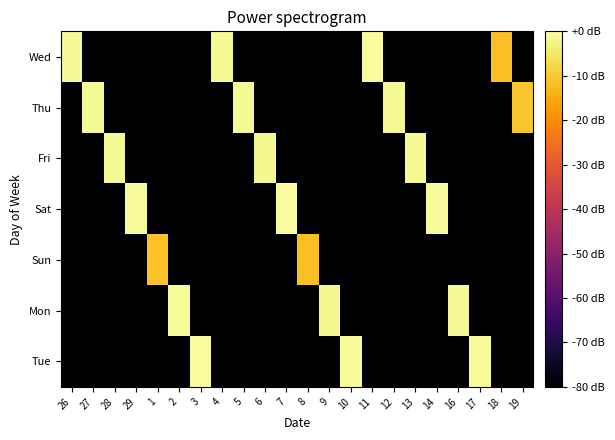

Reading right to left, list all the values displayed in this chart.

Wed: 19=0.0	18=10.2	17=0.0	16=0.0	14=0.0	13=0.0	12=0.0	11=11.9	10=0.0	9=0.0	8=0.0	7=0.0	6=0.0	5=0.0	4=11.8	3=0.0	2=0.0	1=0.0	29=0.0	28=0.0	27=0.0	26=11.8
Thu: 19=10.4	18=0.0	17=0.0	16=0.0	14=0.0	13=0.0	12=11.8	11=0.0	10=0.0	9=0.0	8=0.0	7=0.0	6=0.0	5=11.8	4=0.0	3=0.0	2=0.0	1=0.0	29=0.0	28=0.0	27=11.8	26=0.0
Fri: 19=0.0	18=0.0	17=0.0	16=0.0	14=0.0	13=11.8	12=0.0	11=0.0	10=0.0	9=0.0	8=0.0	7=0.0	6=11.8	5=0.0	4=0.0	3=0.0	2=0.0	1=0.0	29=0.0	28=11.8	27=0.0	26=0.0
Sat: 19=0.0	18=0.0	17=0.0	16=0.0	14=11.8	13=0.0	12=0.0	11=0.0	10=0.0	9=0.0	8=0.0	7=11.9	6=0.0	5=0.0	4=0.0	3=0.0	2=0.0	1=0.0	29=11.8	28=0.0	27=0.0	26=0.0
Sun: 19=0.0	18=0.0	17=0.0	16=0.0	14=0.0	13=0.0	12=0.0	11=0.0	10=0.0	9=0.0	8=10.3	7=0.0	6=0.0	5=0.0	4=0.0	3=0.0	2=0.0	1=10.3	29=0.0	28=0.0	27=0.0	26=0.0
Mon: 19=0.0	18=0.0	17=0.0	16=11.8	14=0.0	13=0.0	12=0.0	11=0.0	10=0.0	9=11.8	8=0.0	7=0.0	6=0.0	5=0.0	4=0.0	3=0.0	2=11.8	1=0.0	29=0.0	28=0.0	27=0.0	26=0.0
Tue: 19=0.0	18=0.0	17=11.8	16=0.0	14=0.0	13=0.0	12=0.0	11=0.0	10=11.8	9=0.0	8=0.0	7=0.0	6=0.0	5=0.0	4=0.0	3=11.9	2=0.0	1=0.0	29=0.0	28=0.0	27=0.0	26=0.0